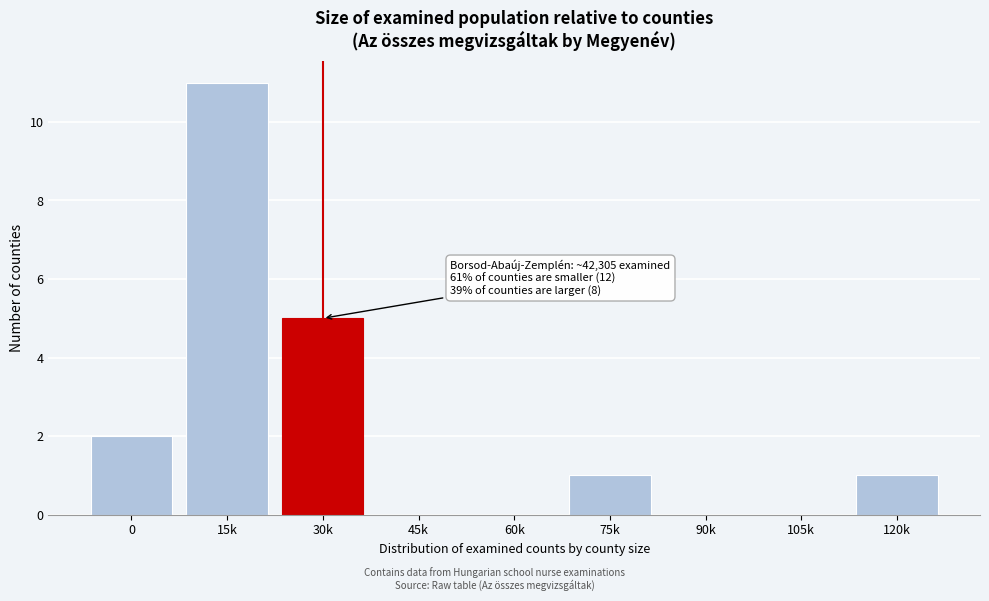

Reading left to right, transcribe all the data shown in this chart.

0=2	15k=11	30k=5	45k=0	60k=0	75k=1	90k=0	105k=0	120k=1